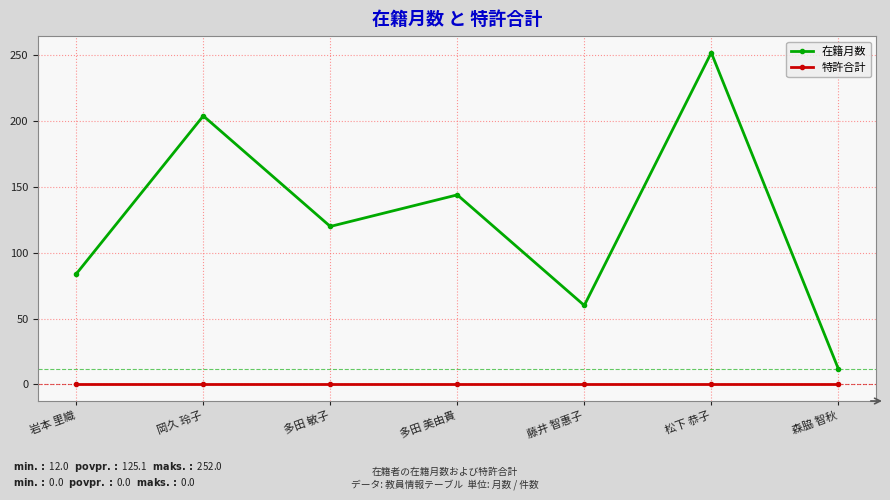

Reading left to right, extract all data points from this chart.

在籍月数: 84	204	120	144	60	252	12
特許合計: 0	0	0	0	0	0	0